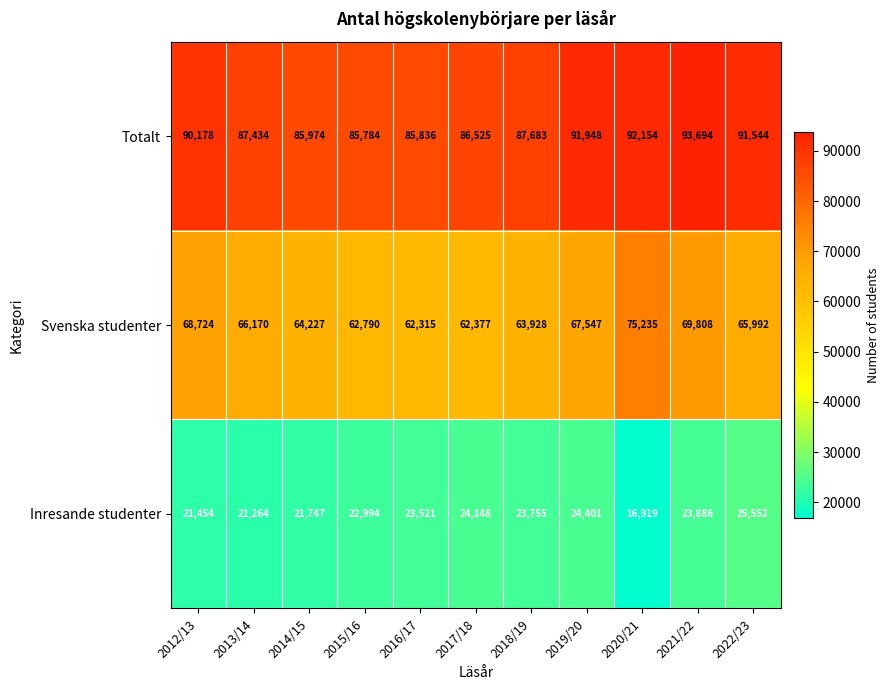

What is the smallest value displayed?

16919